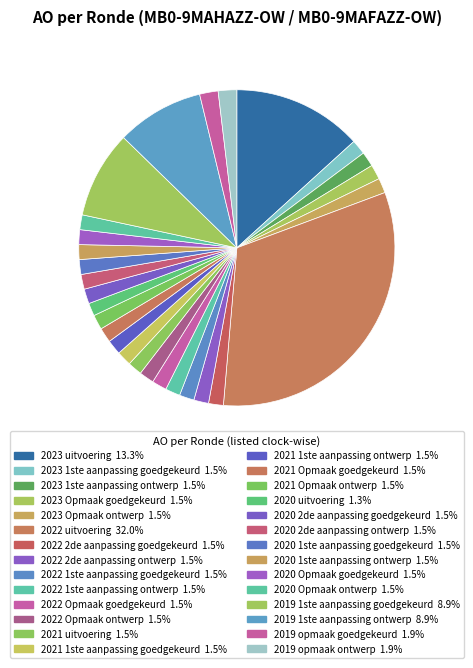

Count the number of slices in the pie.

28